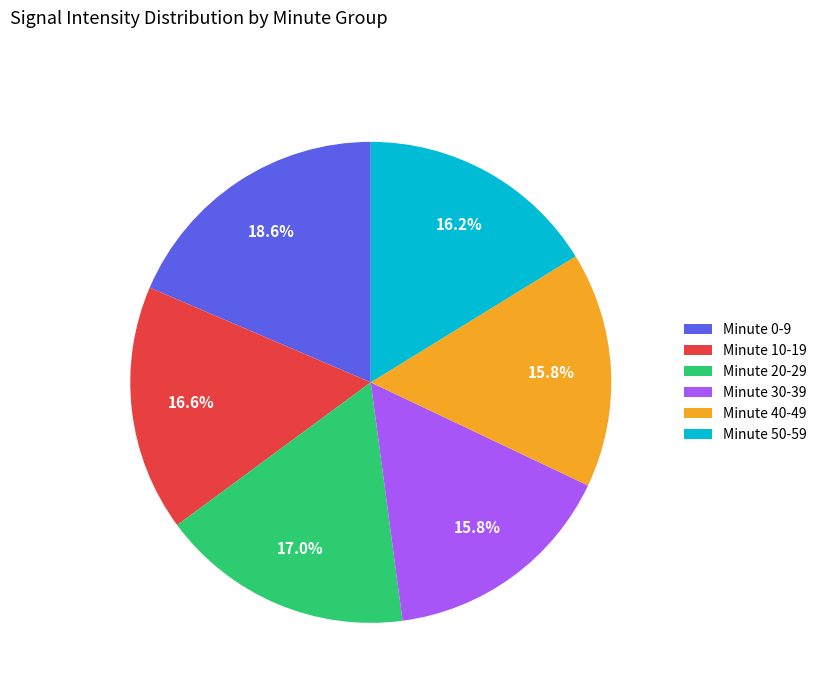

What is the largest slice in the pie chart?

Minute 0-9